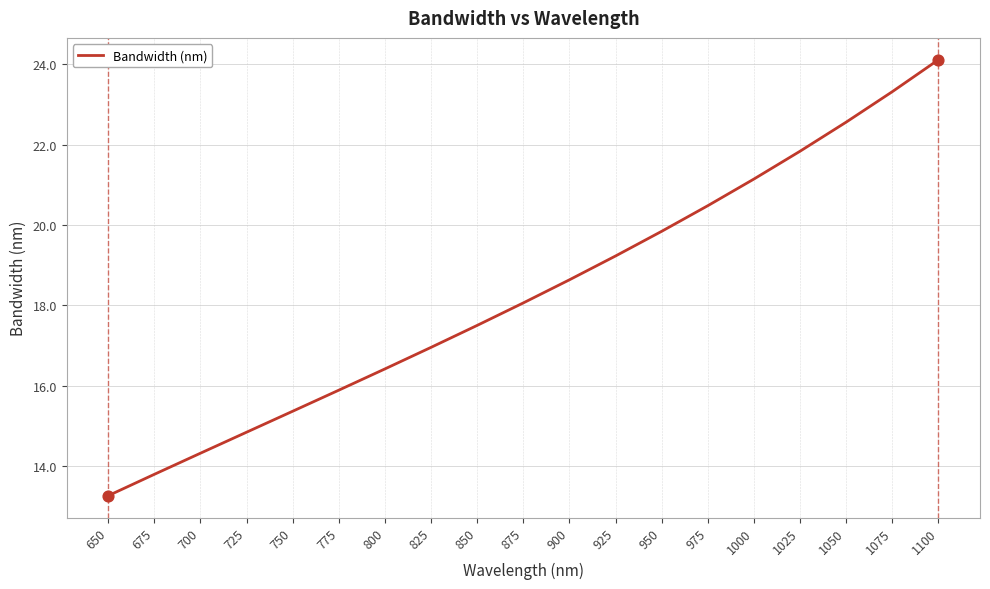

Approximately how many times larger is the value at 1050 compared to 700?

1.6